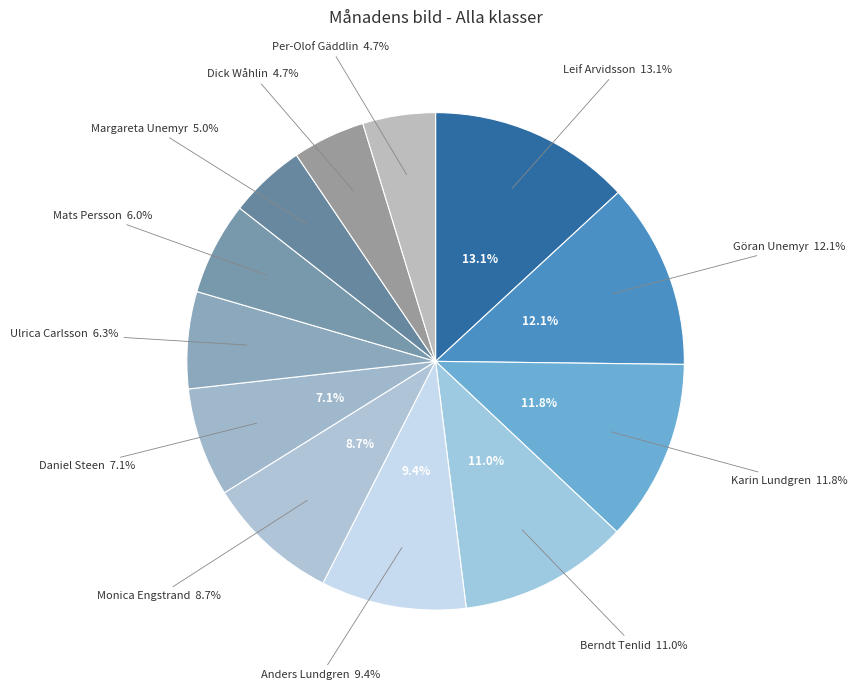

Which category has the smallest portion of the pie?

Dick Wåhlin